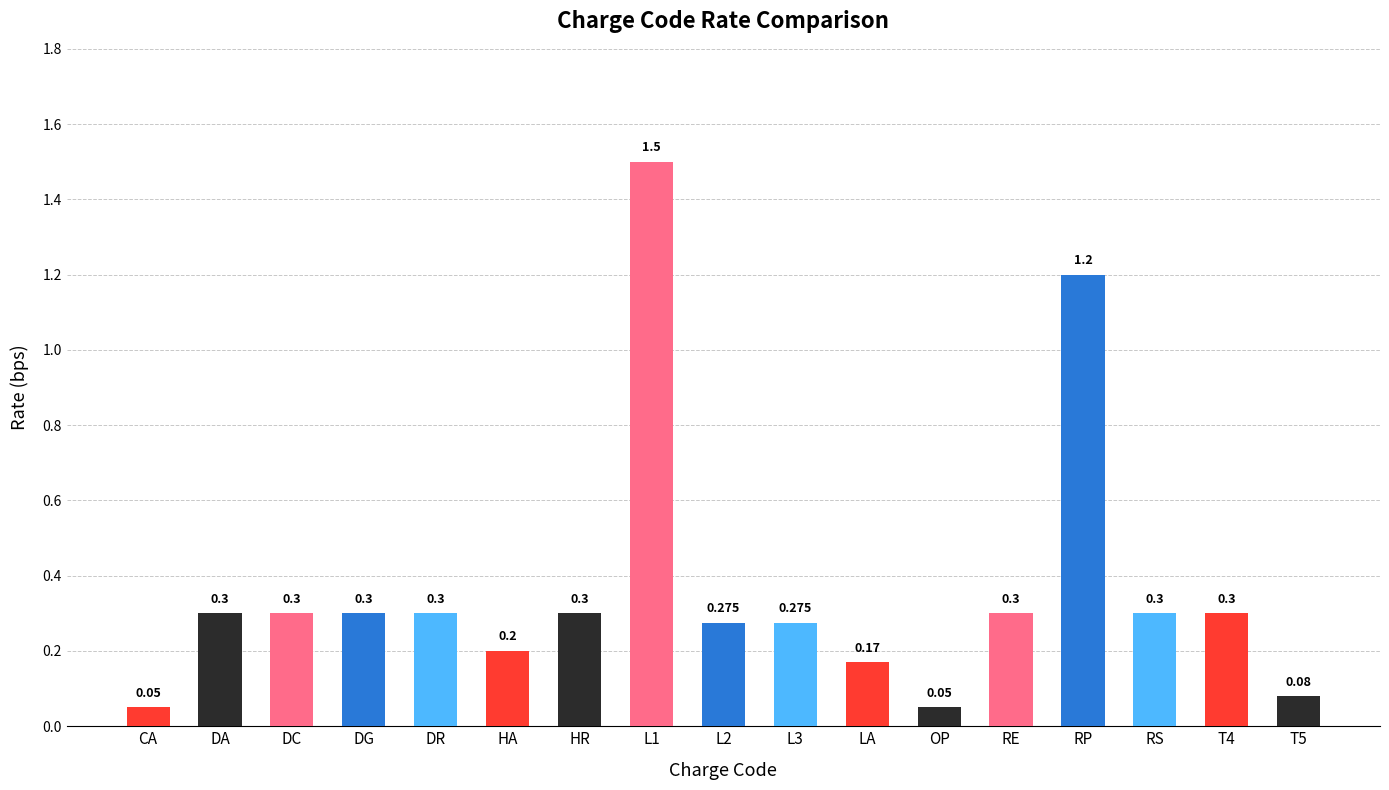

What is the label of the 3rd bar from the right?

RS